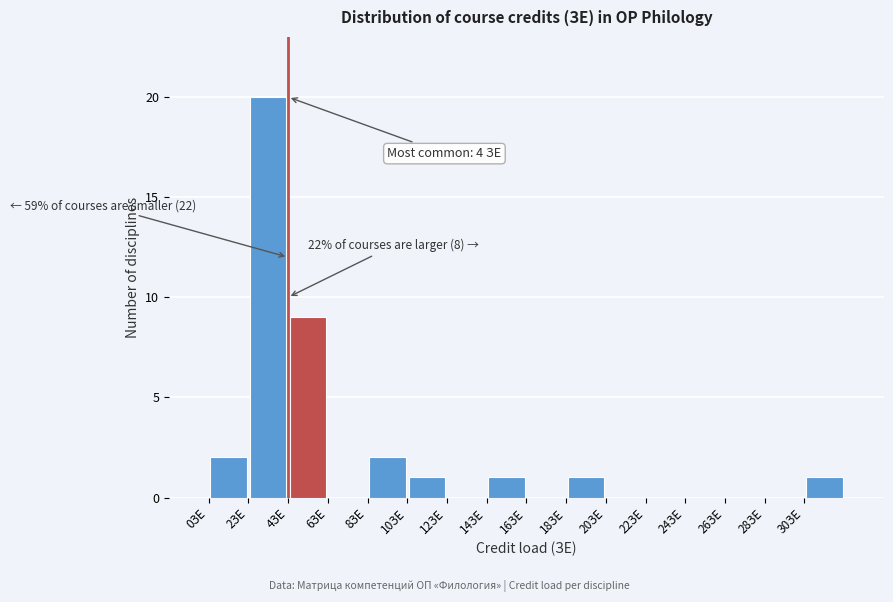

Over which range of the x-axis is the bar tallest?

2 to 4